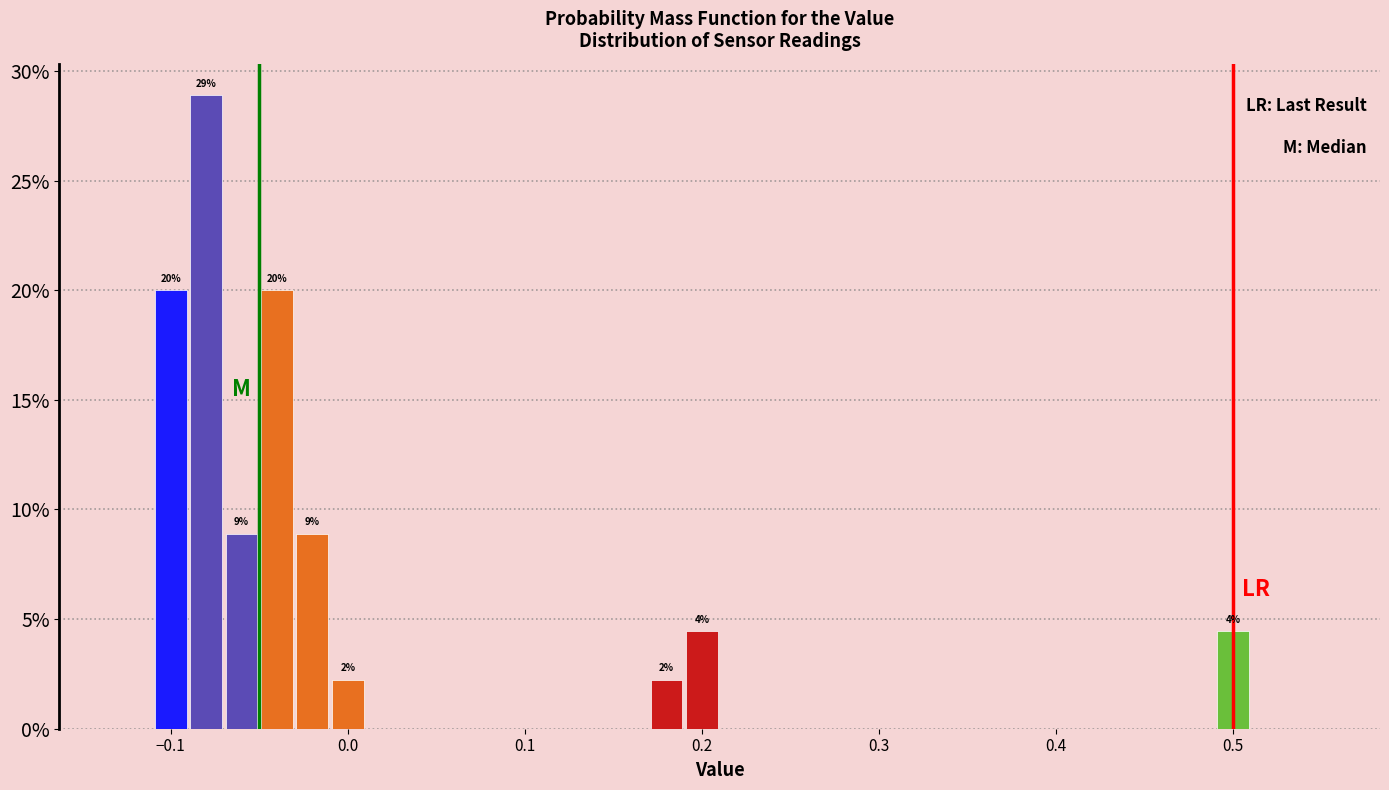

Read against the x-axis, roughly where is the centre of the tallest bar?

-0.08